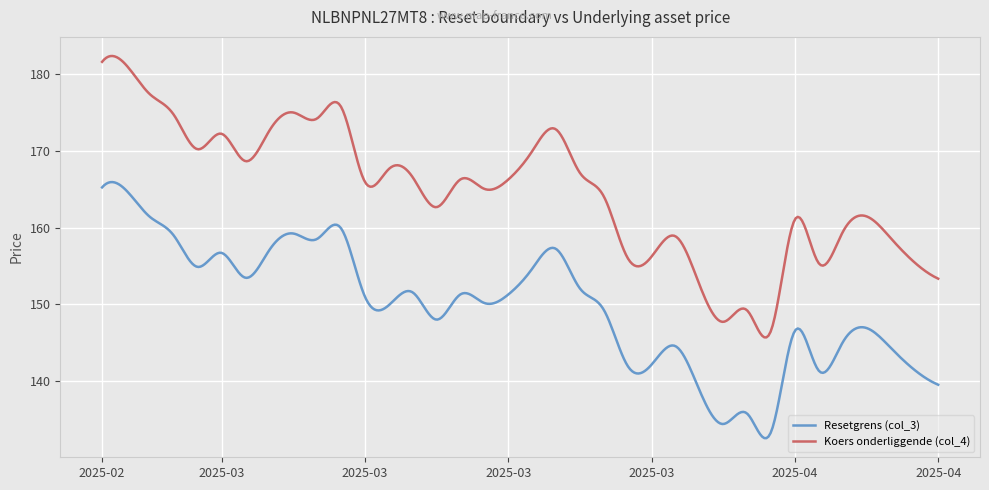

Does the chart display data point markers on the line(s)?

No